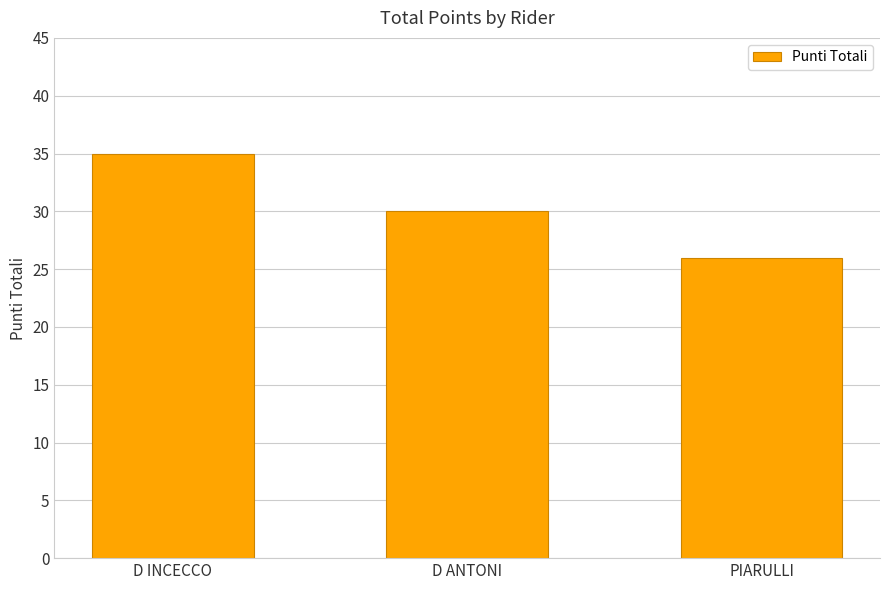

What is the difference between the maximum and second lowest values?

5